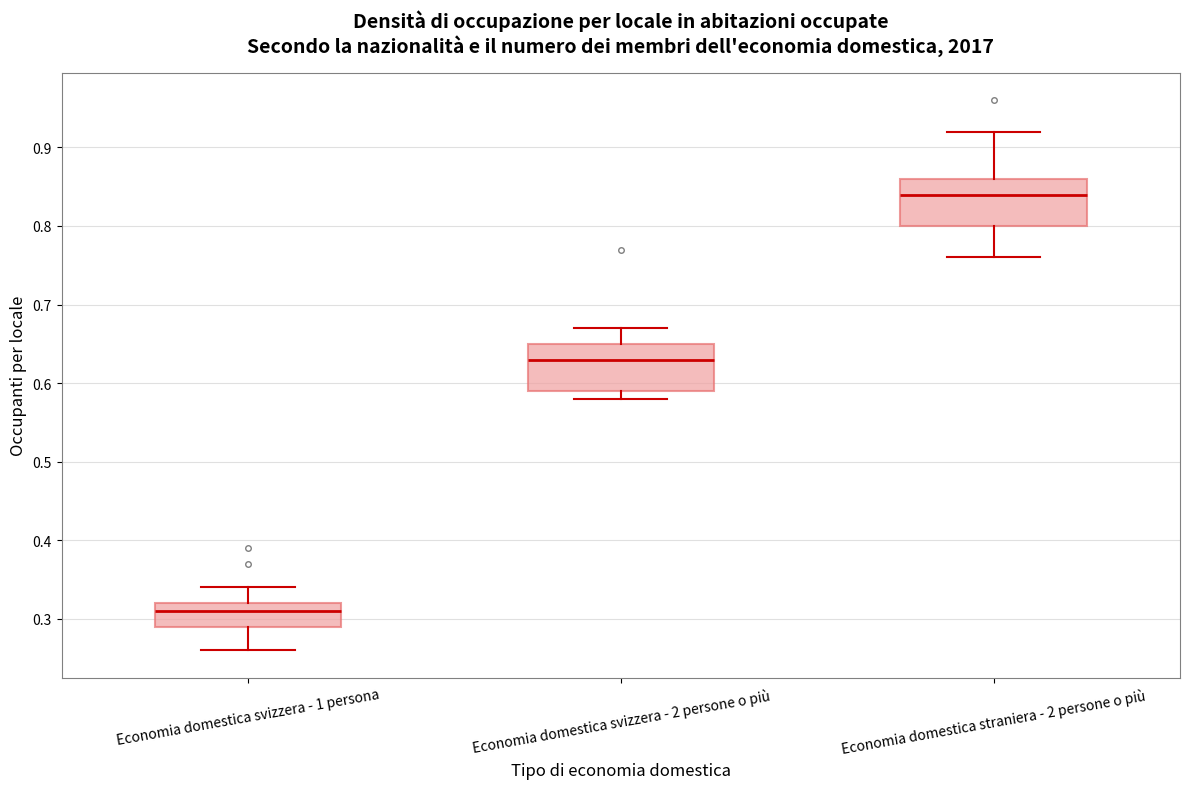

Reading left to right, transcribe this box plot: for each box, give where its median line is, the range the box spans, and where its two whiskers end, as read against the y-axis. The values are not printed on the chart, so give them approximately, as read against the axis.

Economia domestica svizzera - 1 persona: median 0.31, box 0.29 to 0.32, whiskers 0.26 to 0.34
Economia domestica svizzera - 2 persone o più: median 0.63, box 0.59 to 0.65, whiskers 0.58 to 0.67
Economia domestica straniera - 2 persone o più: median 0.84, box 0.80 to 0.86, whiskers 0.76 to 0.92